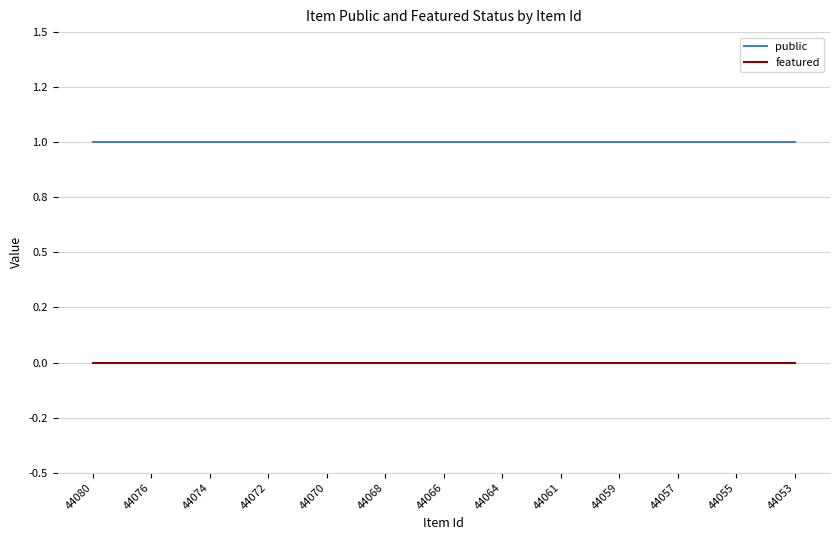

Is this an area chart (filled region under the line)?

No